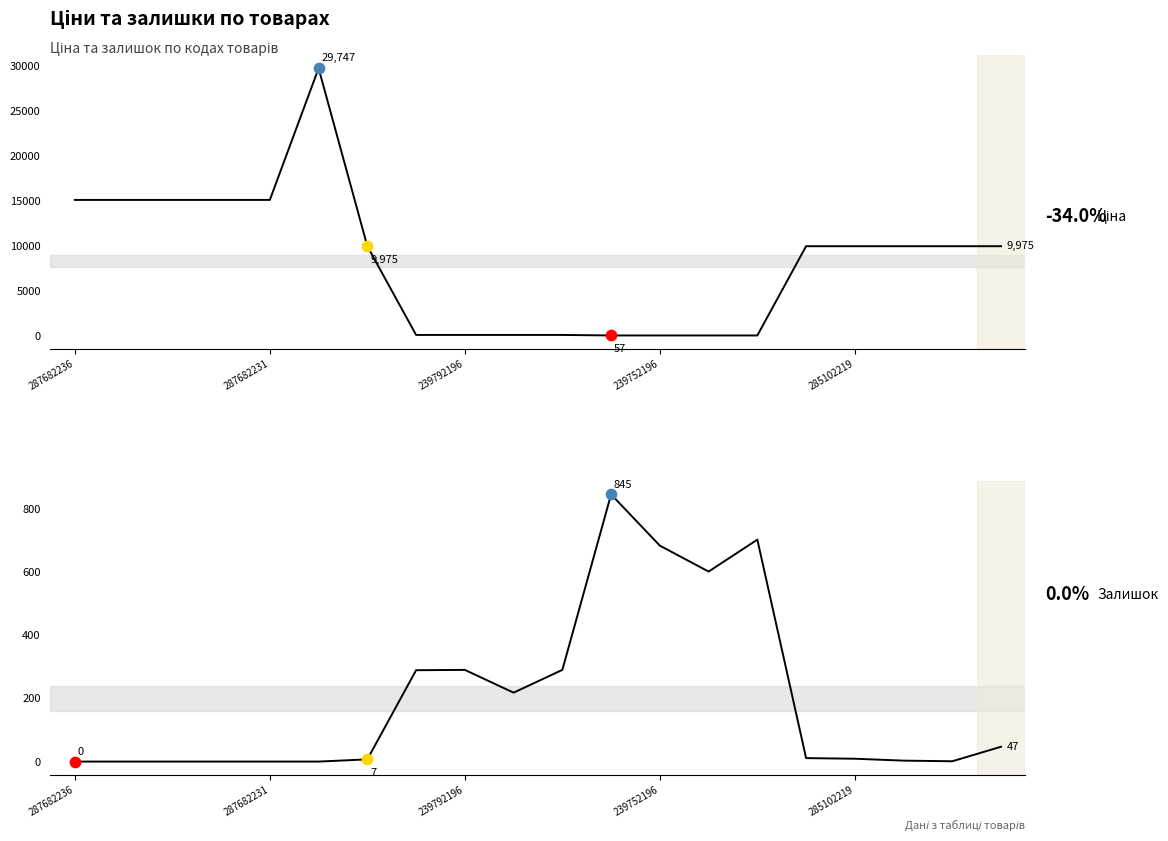

Which series contains the highest Y value?

Ціна